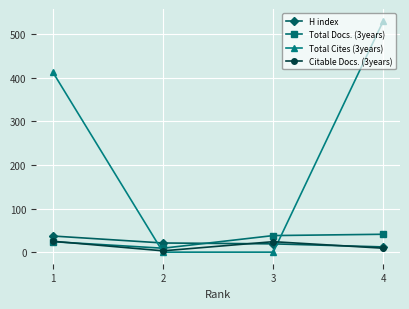

Is it true that Total Cites (3years) equals 885 at 4?

False